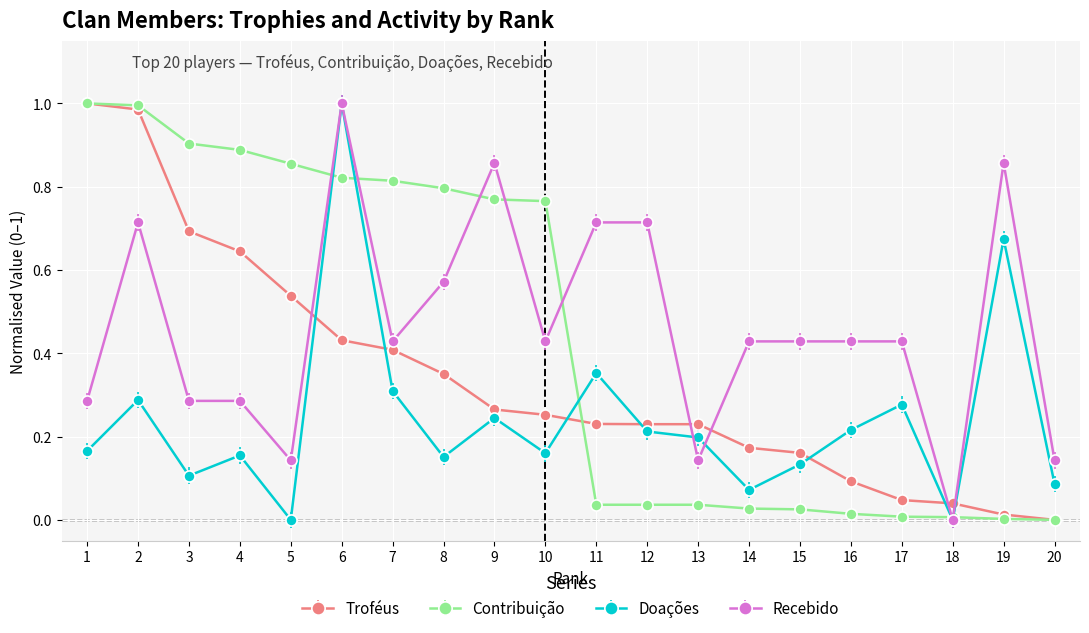

Reading left to right, what are all the values shown in this chart?

Troféus: 1.0	1.0	0.7	0.6	0.5	0.4	0.4	0.4	0.3	0.3	0.2	0.2	0.2	0.2	0.2	0.1	0.0	0.0	0.0	0.0
Contribuição: 1.0	1.0	0.9	0.9	0.9	0.8	0.8	0.8	0.8	0.8	0.0	0.0	0.0	0.0	0.0	0.0	0.0	0.0	0.0	0.0
Doações: 0.2	0.3	0.1	0.2	0.0	1.0	0.3	0.2	0.2	0.2	0.4	0.2	0.2	0.1	0.1	0.2	0.3	0.0	0.7	0.1
Recebido: 0.3	0.7	0.3	0.3	0.1	1.0	0.4	0.6	0.9	0.4	0.7	0.7	0.1	0.4	0.4	0.4	0.4	0.0	0.9	0.1